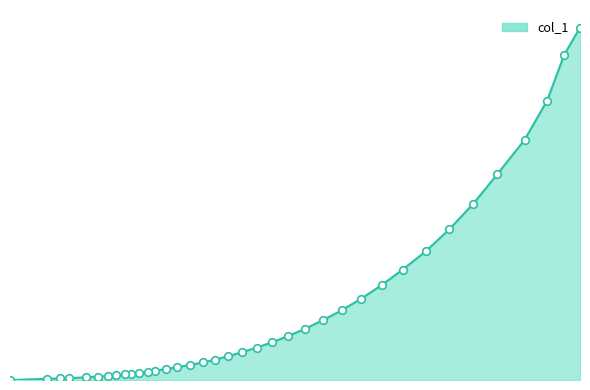

What is the change in value from 3.8677 to 0.4912?

-1309.9